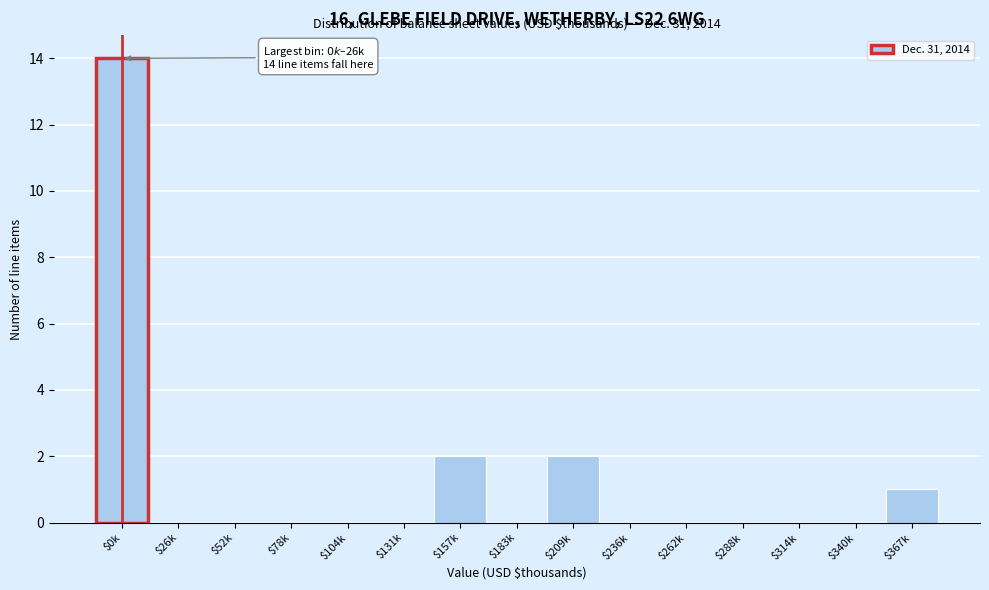

Which category has the highest value across all series?

$0k